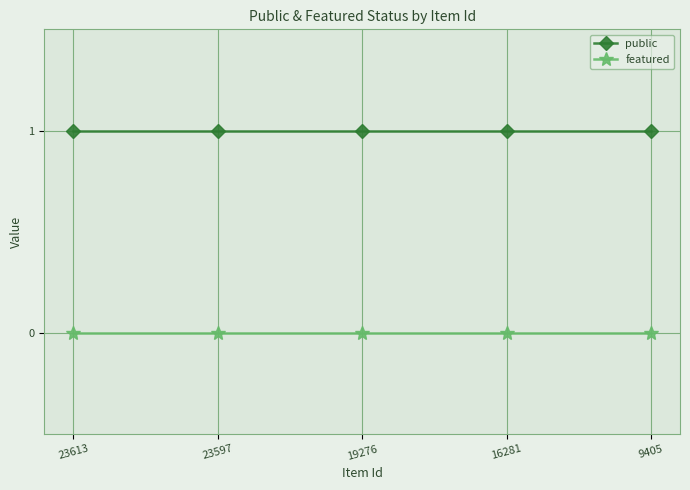

What is the sum of all public values?

5